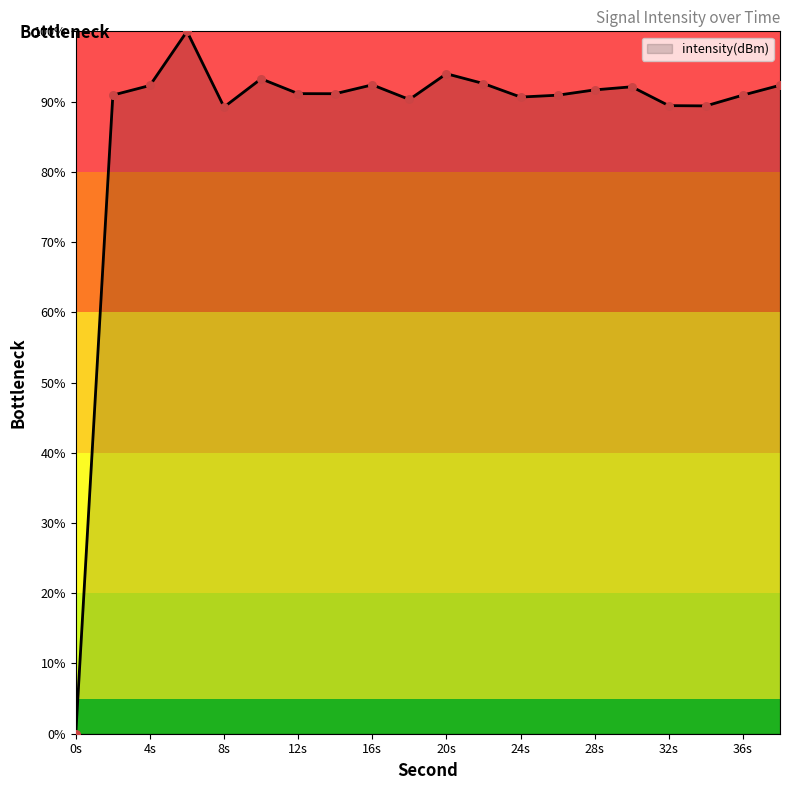

What is the difference between the maximum and minimum values?

100.0